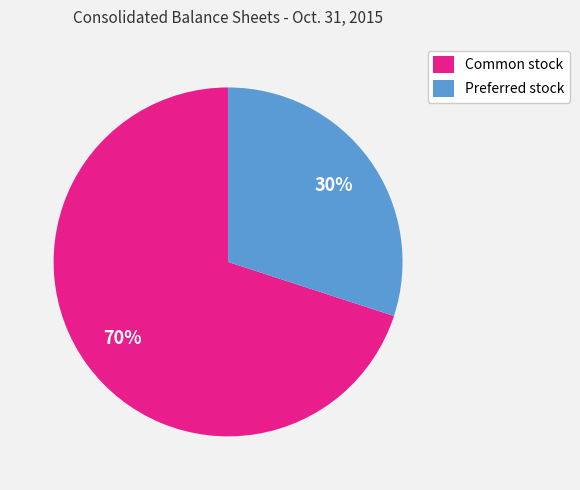

To the nearest percent, what is the difference between the largest and smallest slice percentages?

40%